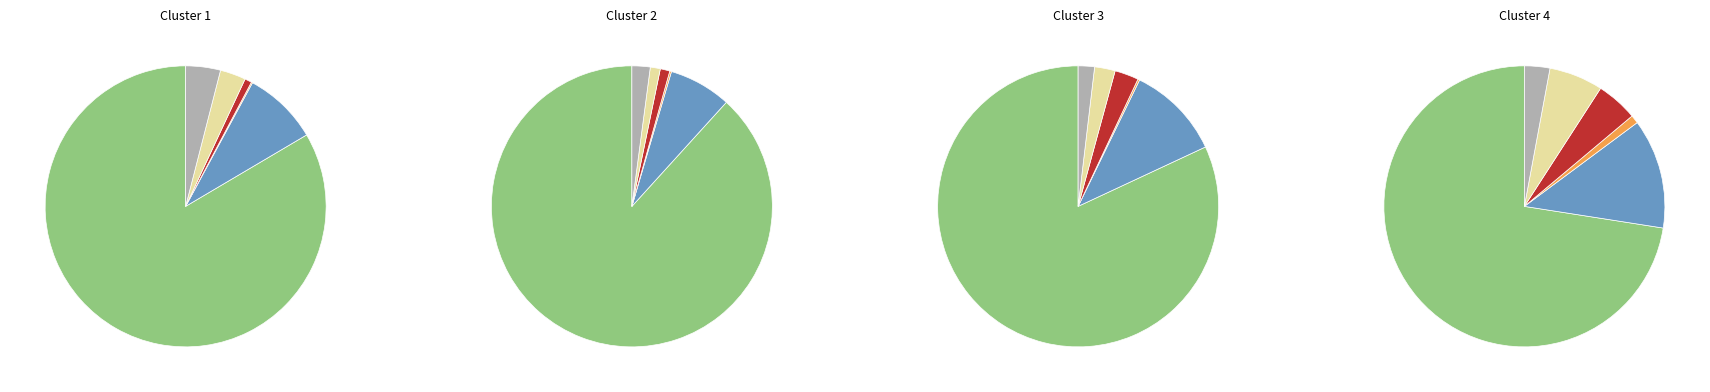

True or false: 1 accounts for 0% of the total.

True